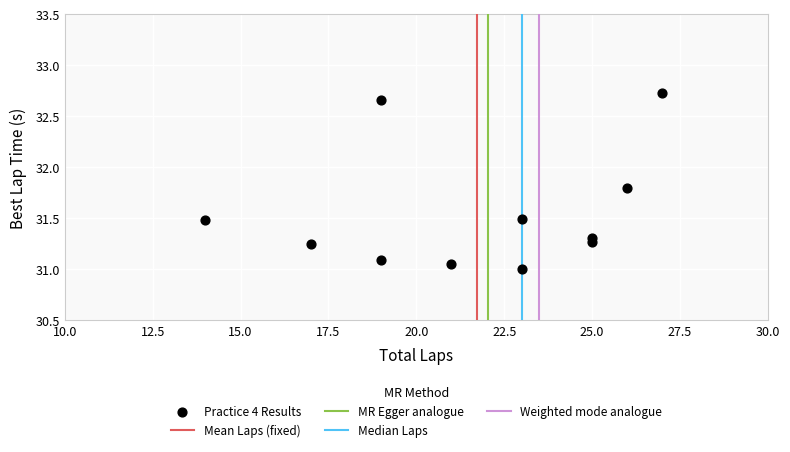

What is the average X value?

21.7